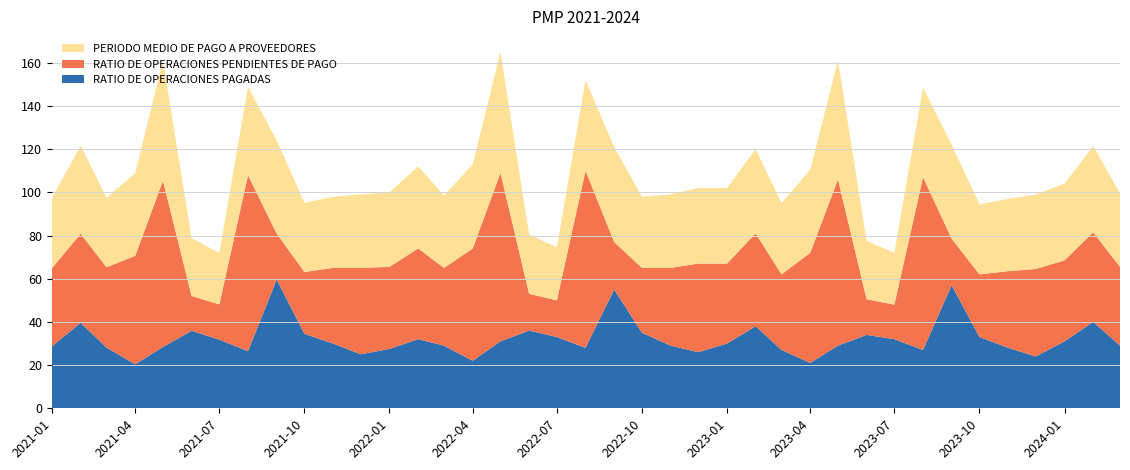

Reading left to right, transcribe all the data shown in this chart.

RATIO DE OPERACIONES PAGADAS: 2021-01=28.7	2021-02=39.6	2021-03=28.1	2021-04=20.4	2021-05=28.4	2021-06=35.9	2021-07=31.8	2021-08=26.4	2021-09=59.6	2021-10=34.5	2021-11=30.0	2021-12=25.0	2022-01=27.5	2022-02=32.0	2022-03=29.0	2022-04=22.0	2022-05=31.0	2022-06=36.0	2022-07=33.0	2022-08=28.0	2022-09=55.0	2022-10=35.0	2022-11=29.0	2022-12=26.0	2023-01=30.0	2023-02=38.0	2023-03=27.0	2023-04=21.0	2023-05=29.0	2023-06=34.0	2023-07=32.0	2023-08=27.0	2023-09=57.0	2023-10=33.0	2023-11=28.0	2023-12=24.0	2024-01=31.0	2024-02=40.0	2024-03=29.0
RATIO DE OPERACIONES PENDIENTES DE PAGO: 2021-01=36.1	2021-02=41.2	2021-03=37.2	2021-04=50.2	2021-05=77.0	2021-06=16.1	2021-07=16.3	2021-08=81.5	2021-09=21.3	2021-10=28.6	2021-11=35.0	2021-12=40.0	2022-01=38.0	2022-02=42.0	2022-03=36.0	2022-04=52.0	2022-05=78.0	2022-06=17.0	2022-07=17.0	2022-08=82.0	2022-09=22.0	2022-10=30.0	2022-11=36.0	2022-12=41.0	2023-01=37.0	2023-02=43.0	2023-03=35.0	2023-04=51.0	2023-05=77.0	2023-06=16.5	2023-07=16.0	2023-08=80.0	2023-09=21.5	2023-10=29.0	2023-11=35.5	2023-12=40.5	2024-01=37.5	2024-02=41.5	2024-03=36.5
PERIODO MEDIO DE PAGO A PROVEEDORES: 2021-01=32.6	2021-02=40.8	2021-03=32.1	2021-04=38.2	2021-05=55.6	2021-06=26.8	2021-07=23.7	2021-08=41.0	2021-09=43.1	2021-10=32.0	2021-11=33.0	2021-12=34.0	2022-01=34.5	2022-02=38.0	2022-03=33.5	2022-04=39.0	2022-05=56.0	2022-06=27.5	2022-07=24.5	2022-08=42.0	2022-09=44.0	2022-10=33.0	2022-11=34.0	2022-12=35.0	2023-01=35.0	2023-02=39.0	2023-03=33.0	2023-04=38.5	2023-05=55.0	2023-06=27.0	2023-07=24.0	2023-08=41.5	2023-09=43.5	2023-10=32.5	2023-11=33.5	2023-12=34.5	2024-01=35.5	2024-02=40.0	2024-03=34.0